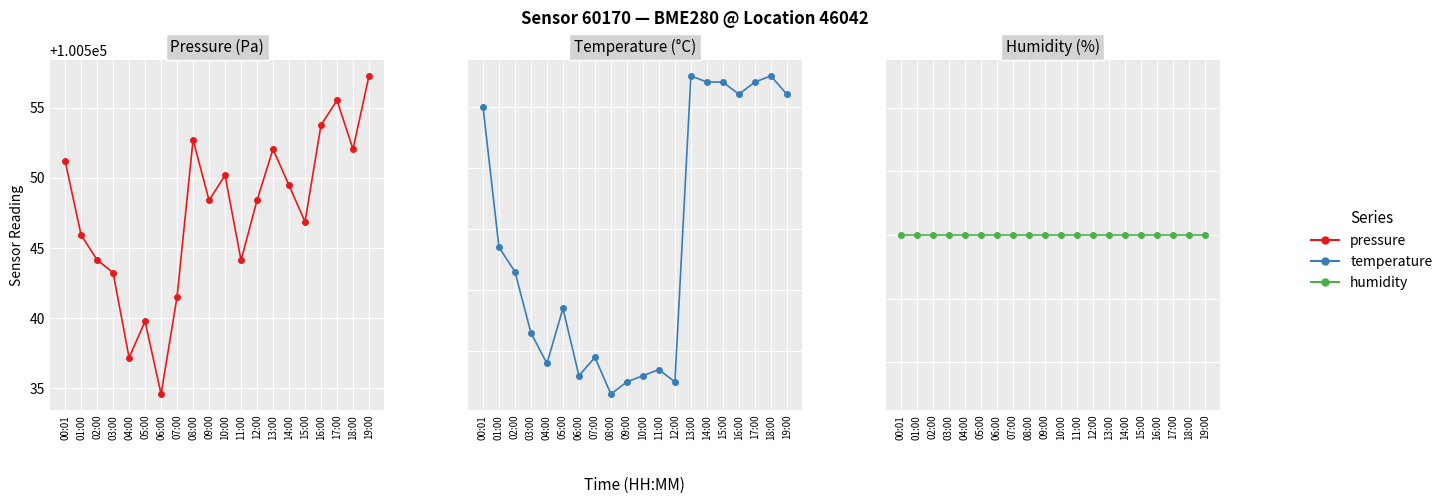

The temperature series shows 0.7 at 15:00. True or false?

False